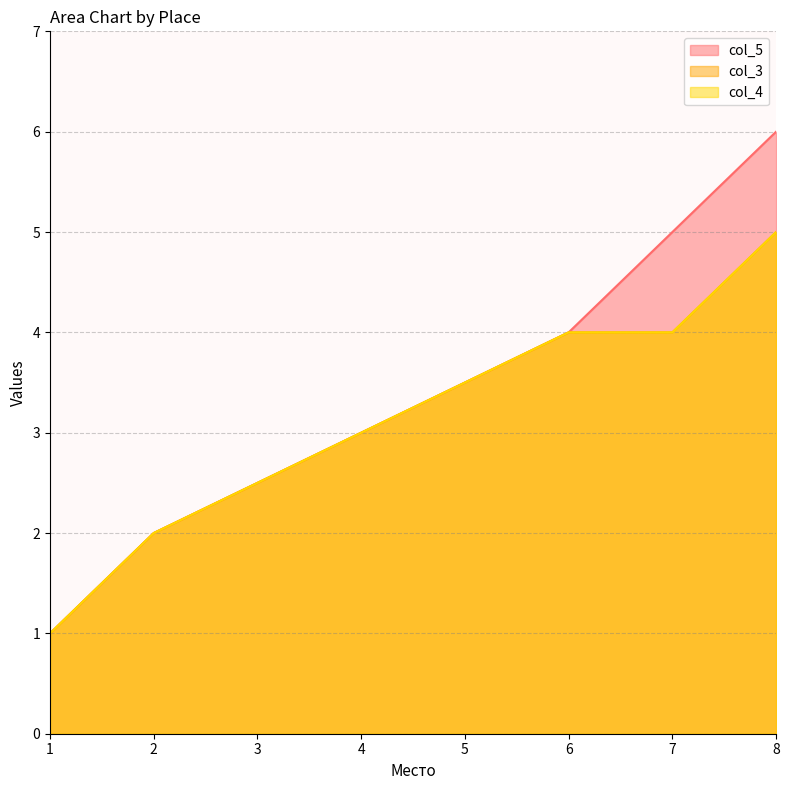

What value does the col_3 series have at 4?

3